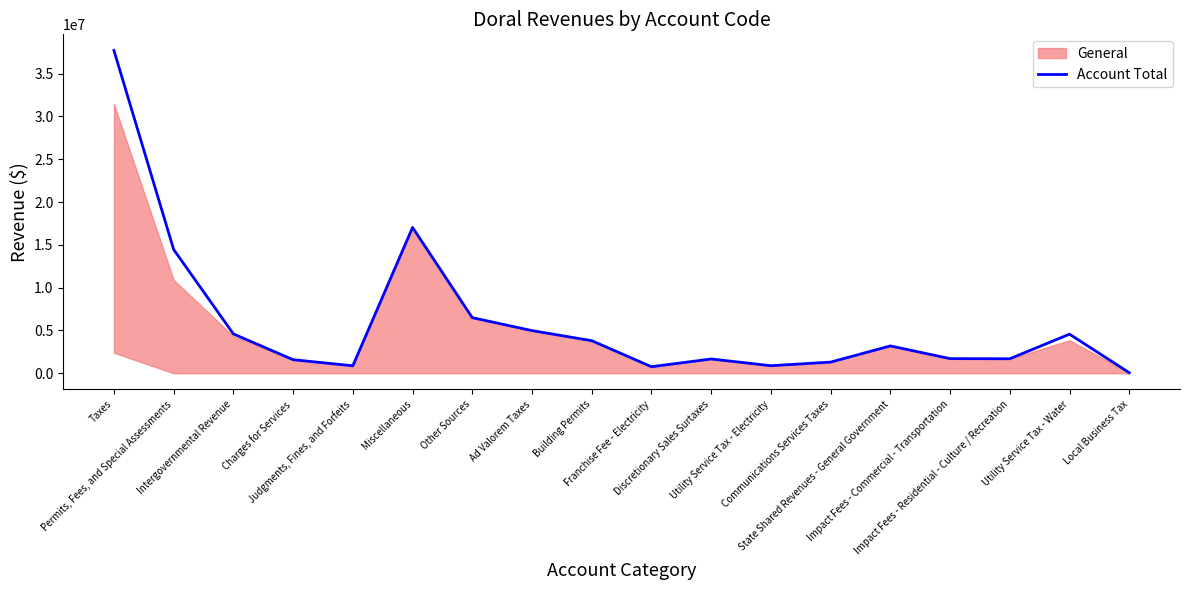

Where is the first local maximum?

Miscellaneous